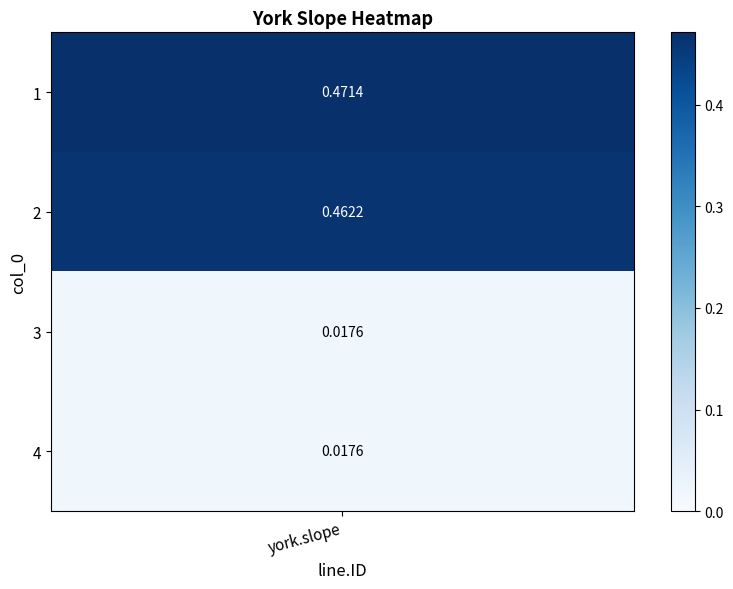

What is the spread (max minus min) of values at 0?

0.5